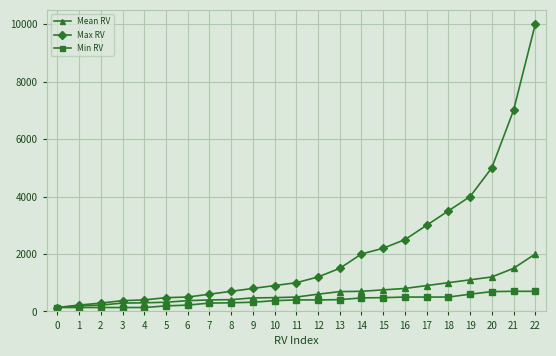

What is the value of the Mean RV point at the 6th from the left?

320